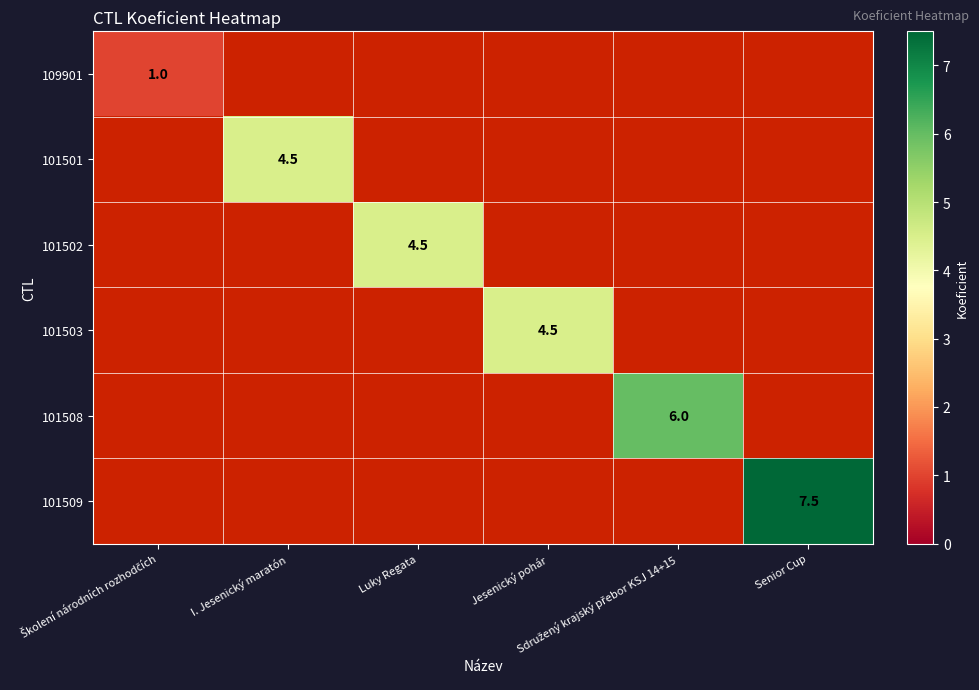

At which label does 101508 reach its minimum?

Školení národních rozhodčích